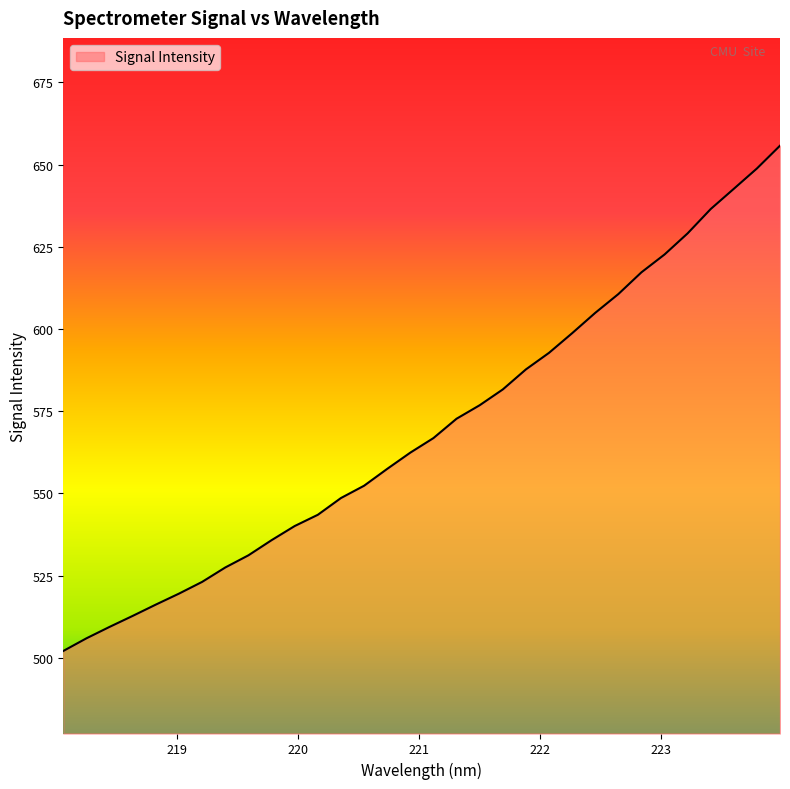

What is the difference between the maximum and minimum values?

153.7